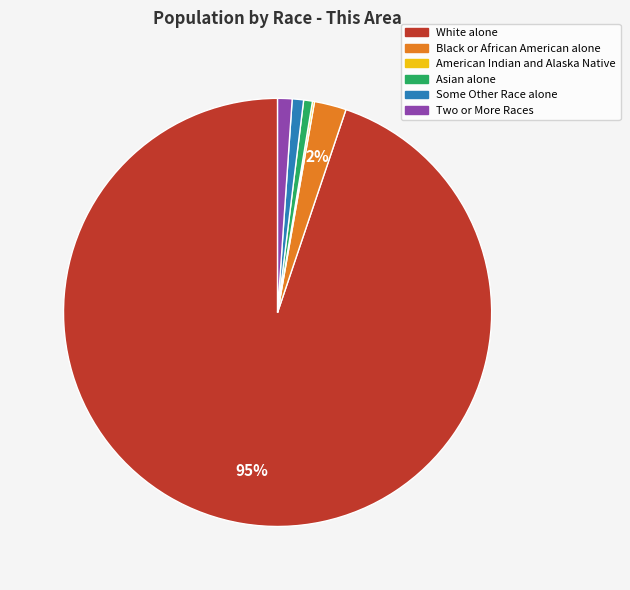

Between Black or African American alone and Asian alone, which is larger?

Black or African American alone